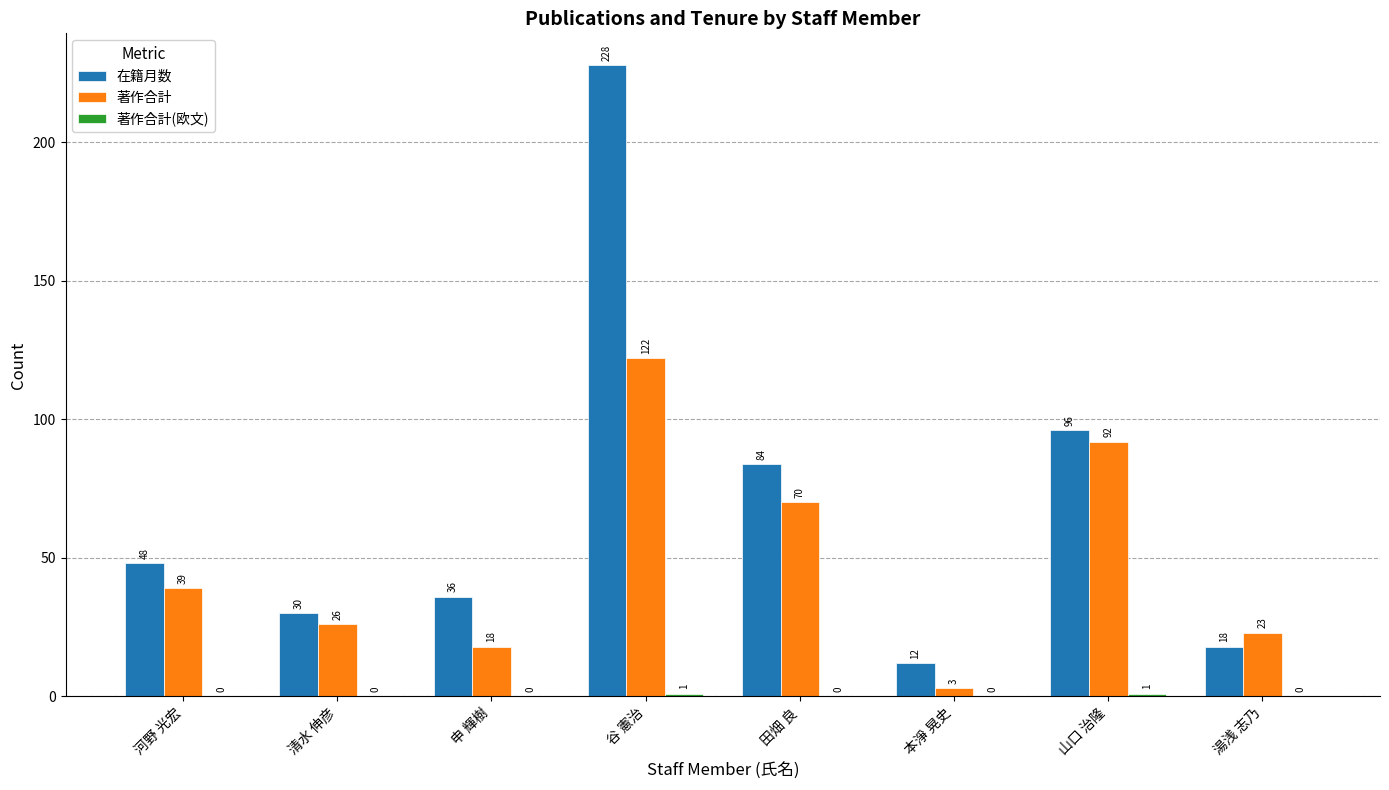

The 著作合計 series shows 158 at 山口 治隆. True or false?

False